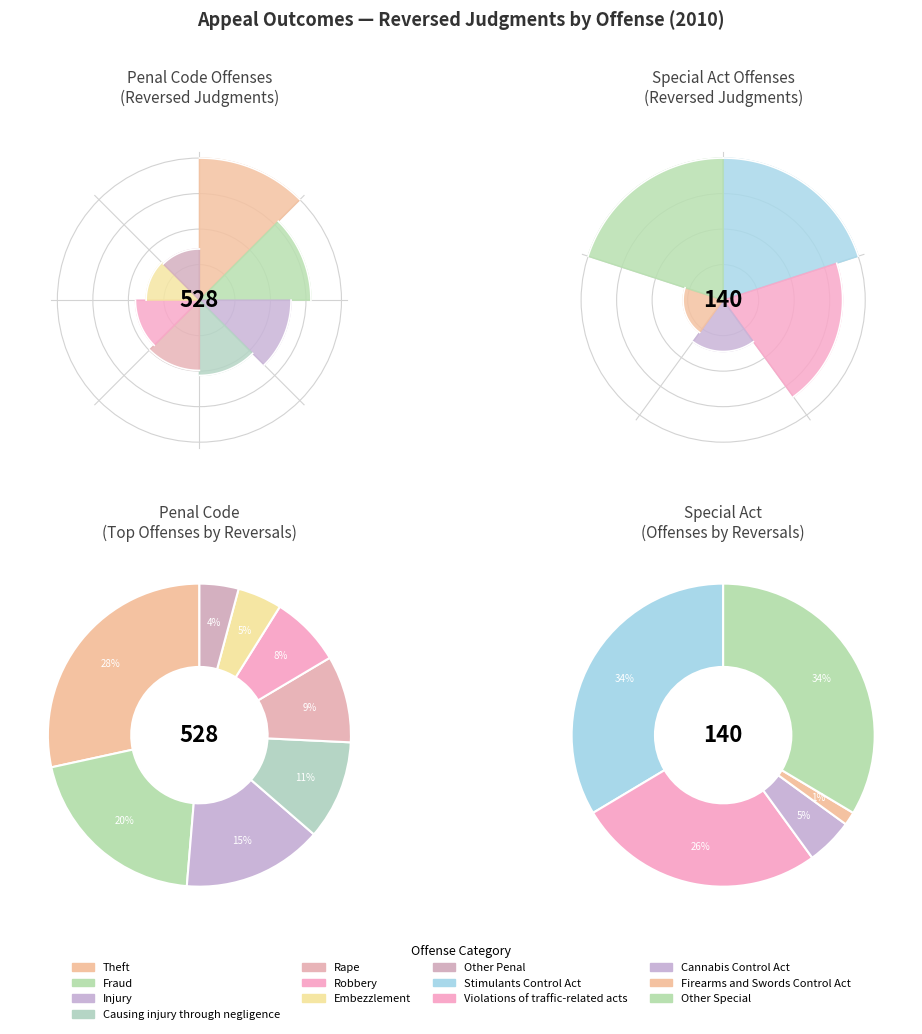

What percentage is the Rape slice, to the nearest percent?

9%